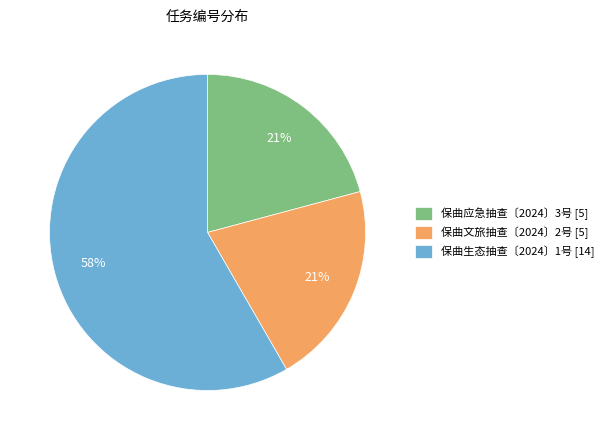

Is the sum of 保曲应急抽查〔2024〕3号 [5] and 保曲生态抽查〔2024〕1号 [14] greater than half?

Yes